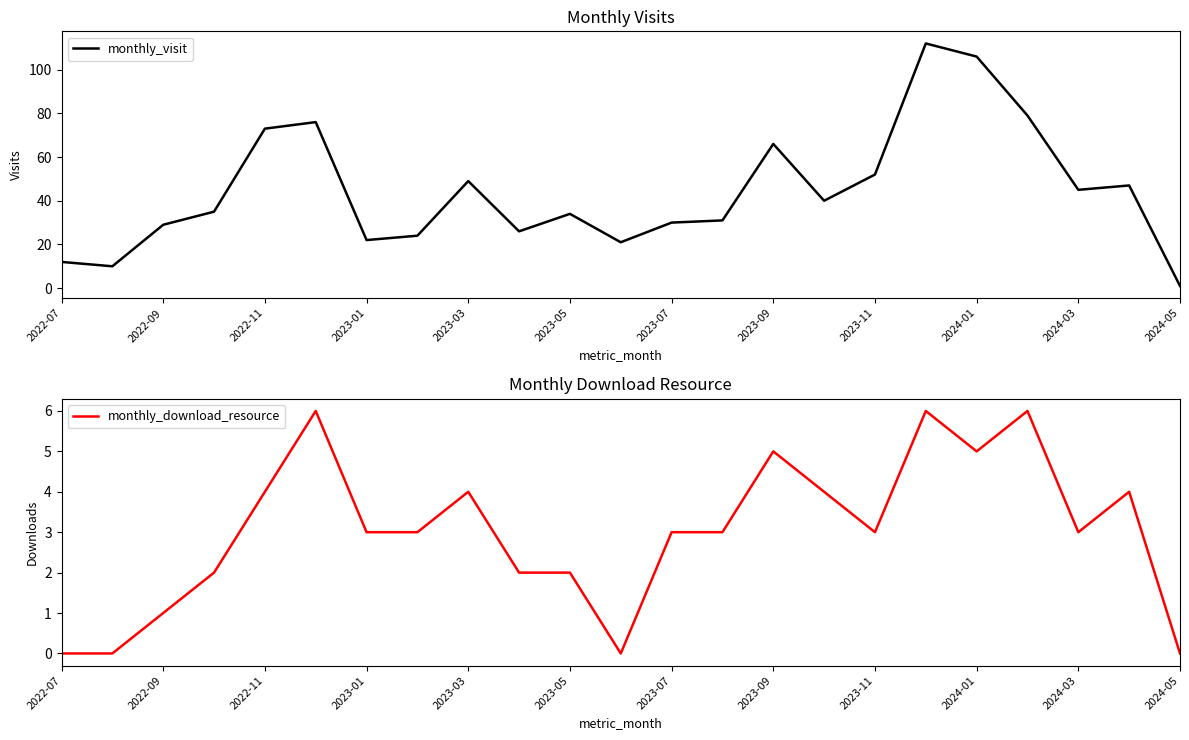

Is this an area chart (filled region under the line)?

No